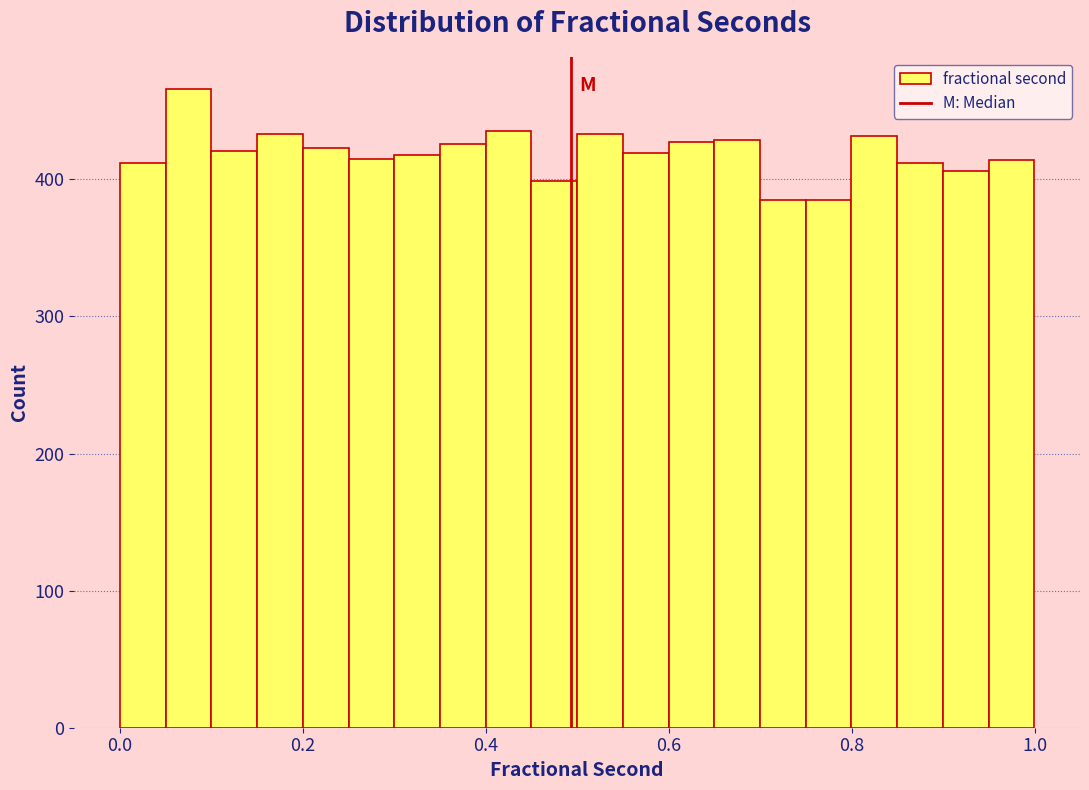

Around what value on the x-axis is the tallest bar? Give the approximate position of its centre, as read against the axis.

0.08